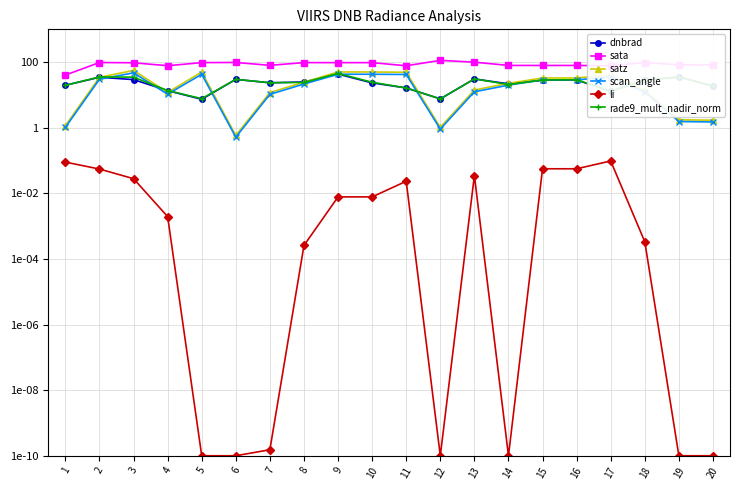

Count the number of data series in this chart.

6